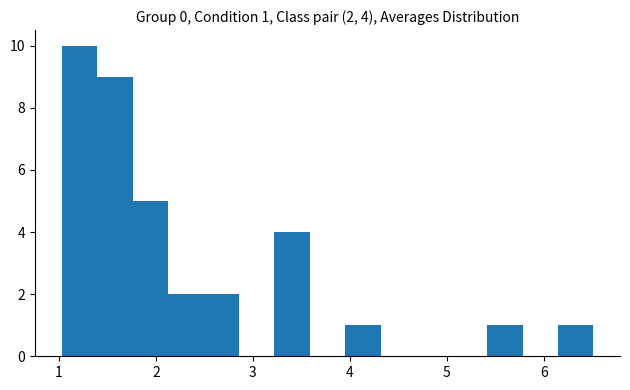

Around what value on the x-axis is the tallest bar? Give the approximate position of its centre, as read against the axis.

1.2